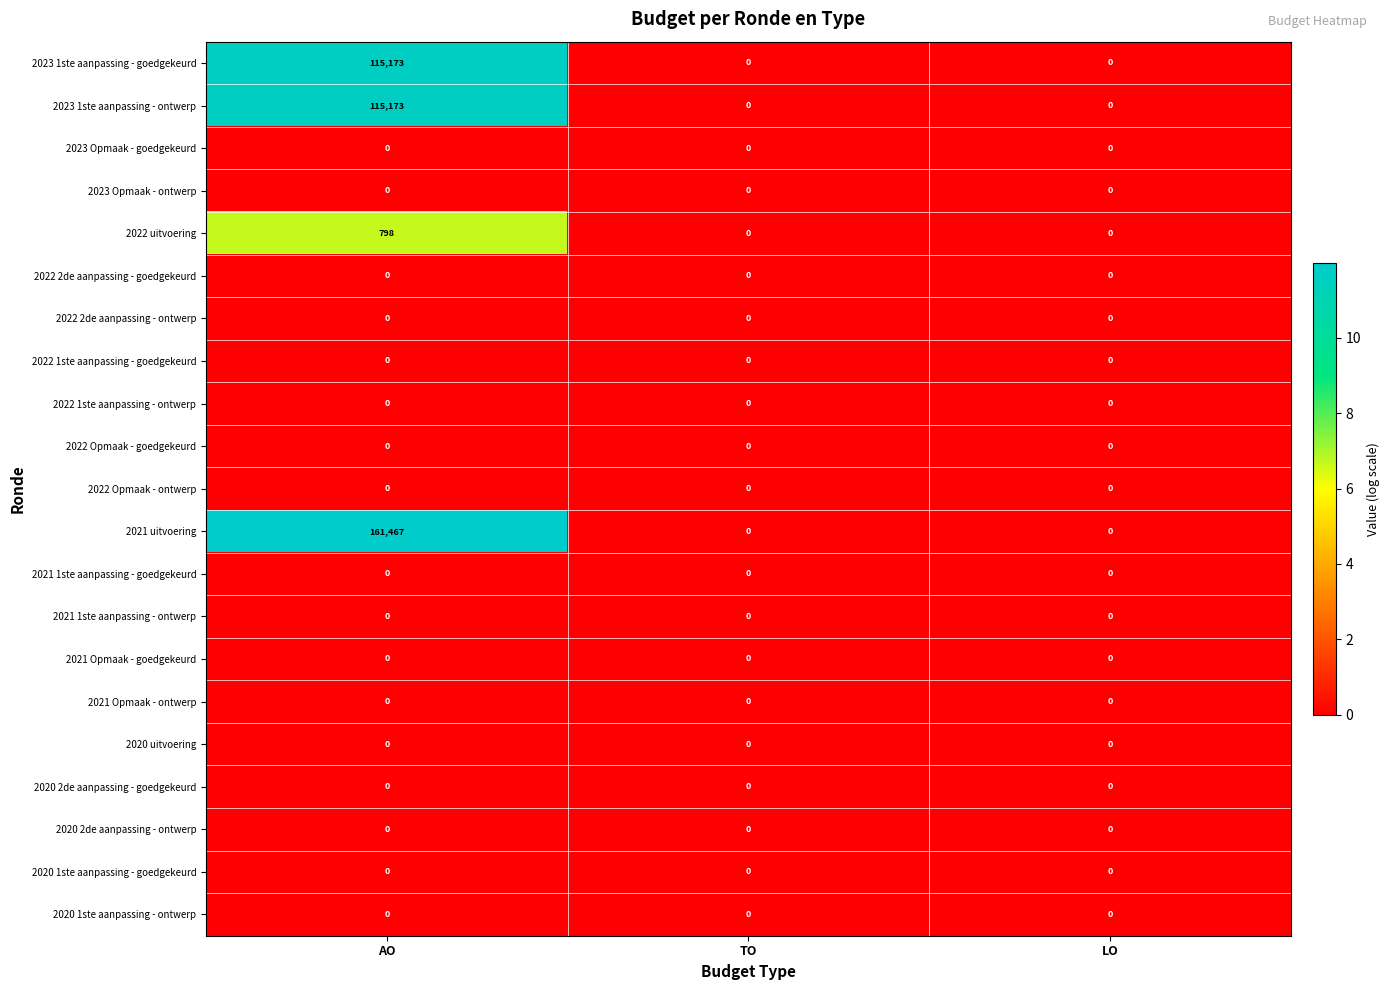

What is the difference between the highest and lowest values at AO?

161467